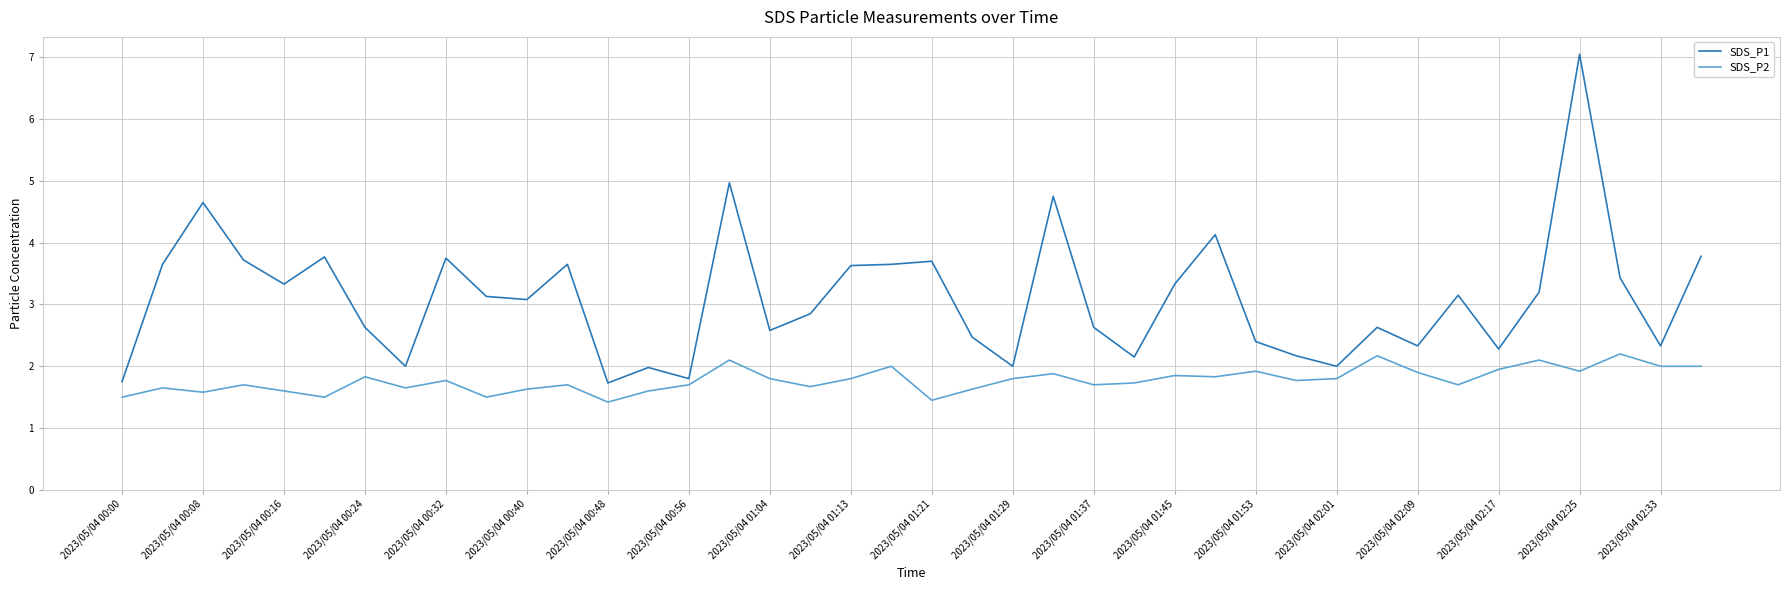

List the series in order of their overall mean, lowest first.

SDS_P2, SDS_P1